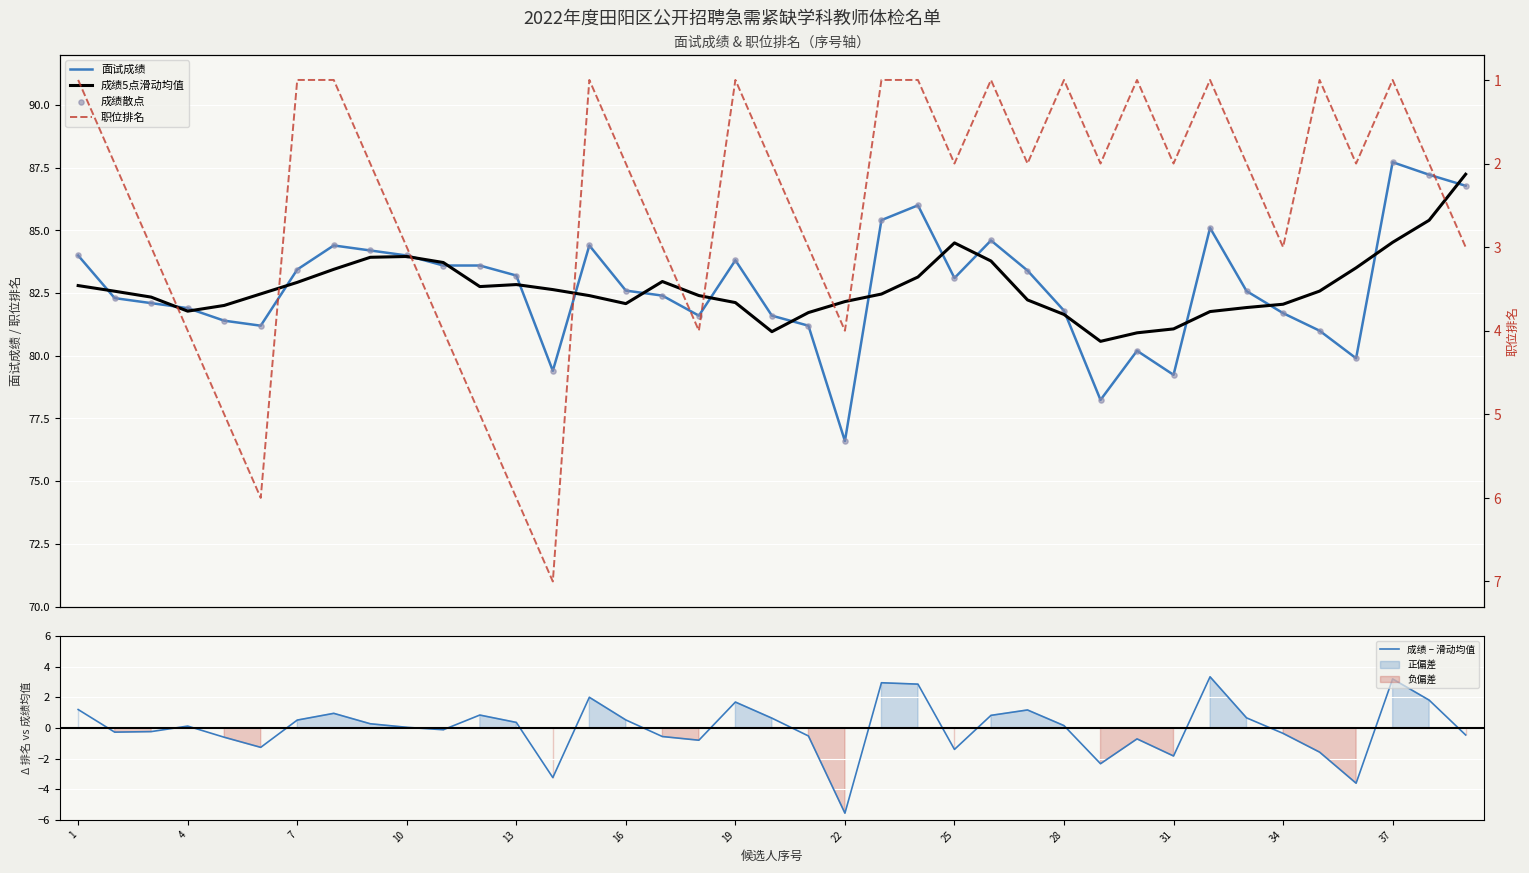

At how many categories does at least one series exceed 7?

39